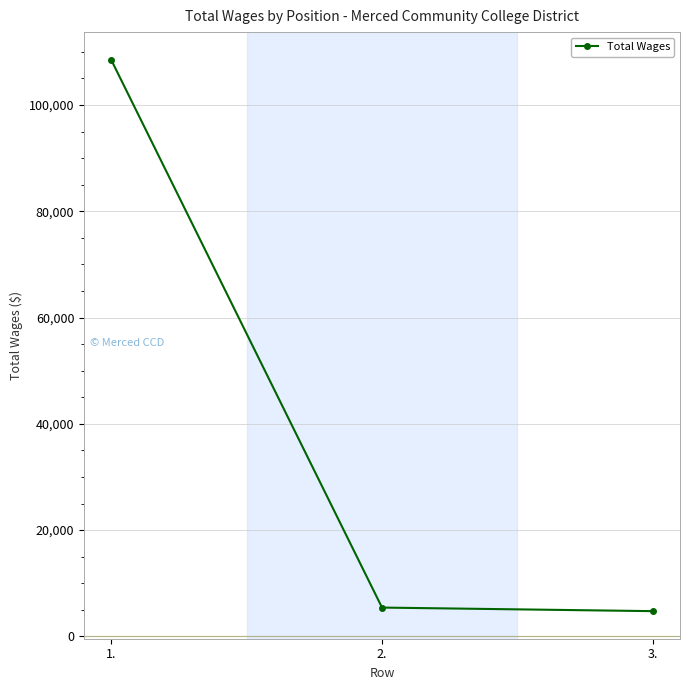

Reading right to left, what are all the values shown in this chart?

4752	5425	108518